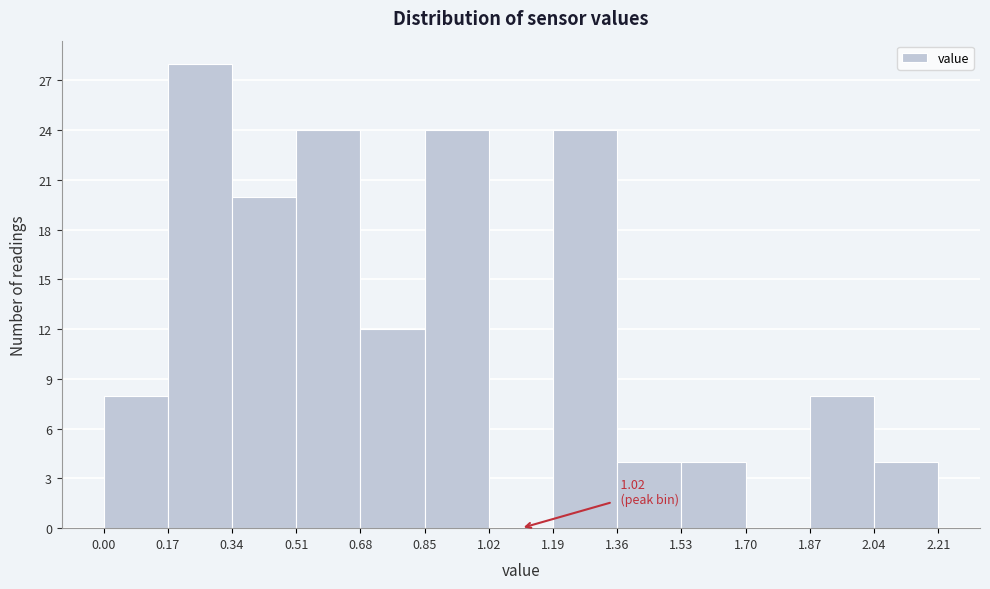

Over which range of the x-axis is the bar tallest?

0.17 to 0.34